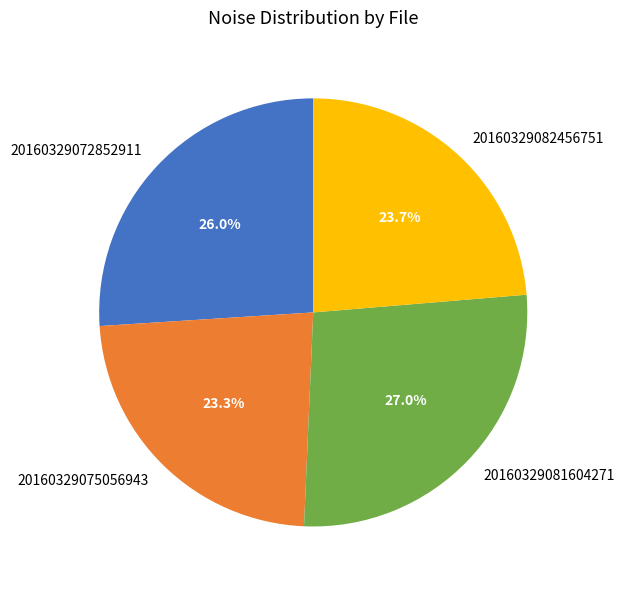

Which slice is the largest?

20160329081604271